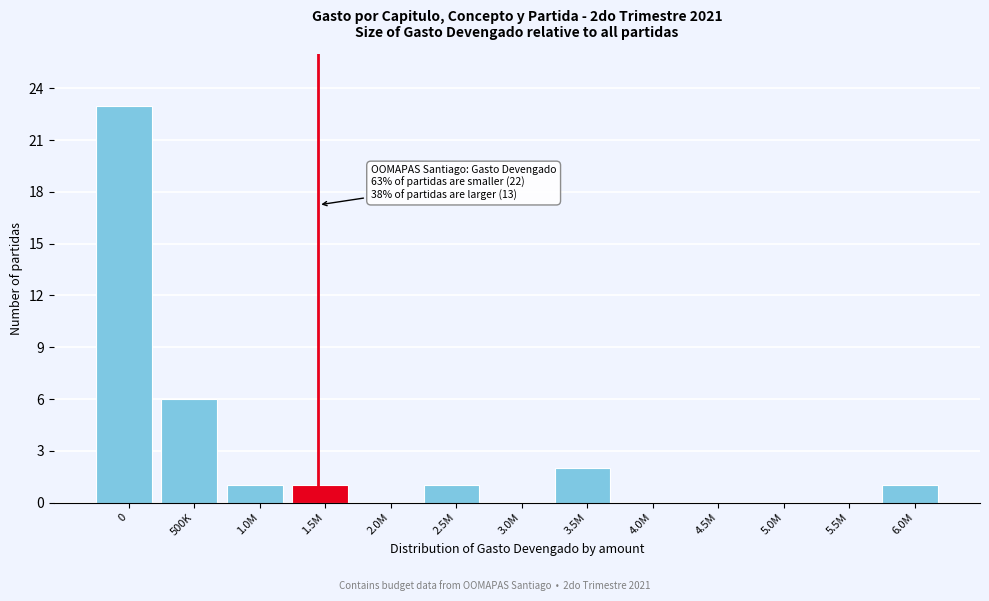

Reading left to right, list all the values displayed in this chart.

0=23	500K=6	1.0M=1	1.5M=1	2.0M=0	2.5M=1	3.0M=0	3.5M=2	4.0M=0	4.5M=0	5.0M=0	5.5M=0	6.0M=1